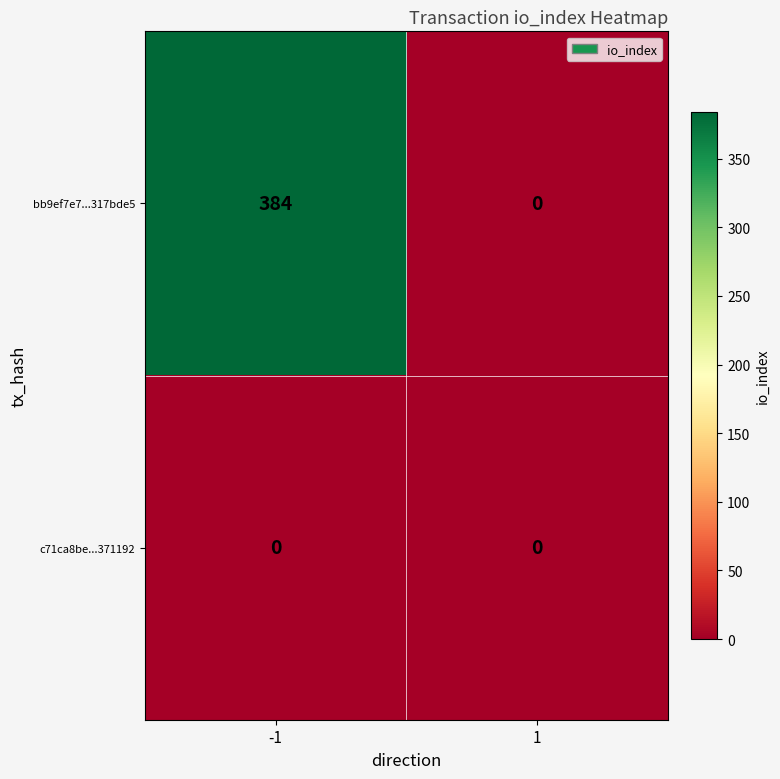

Reading right to left, transcribe all the data shown in this chart.

bb9ef7e7...317bde5: 1=0	-1=384
c71ca8be...371192: 1=0	-1=0